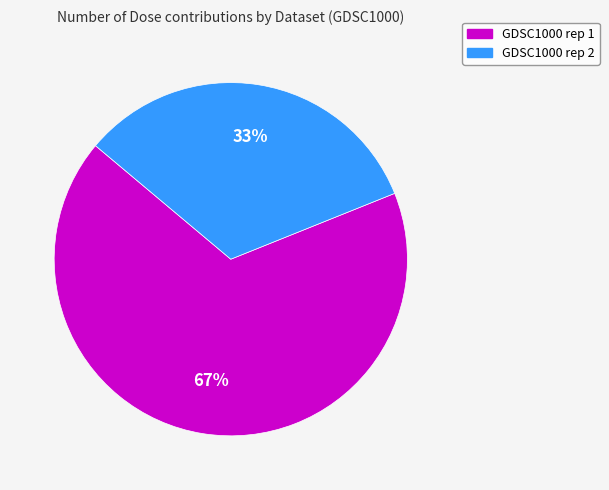

To the nearest percent, what is the difference between the largest and smallest slice percentages?

34%